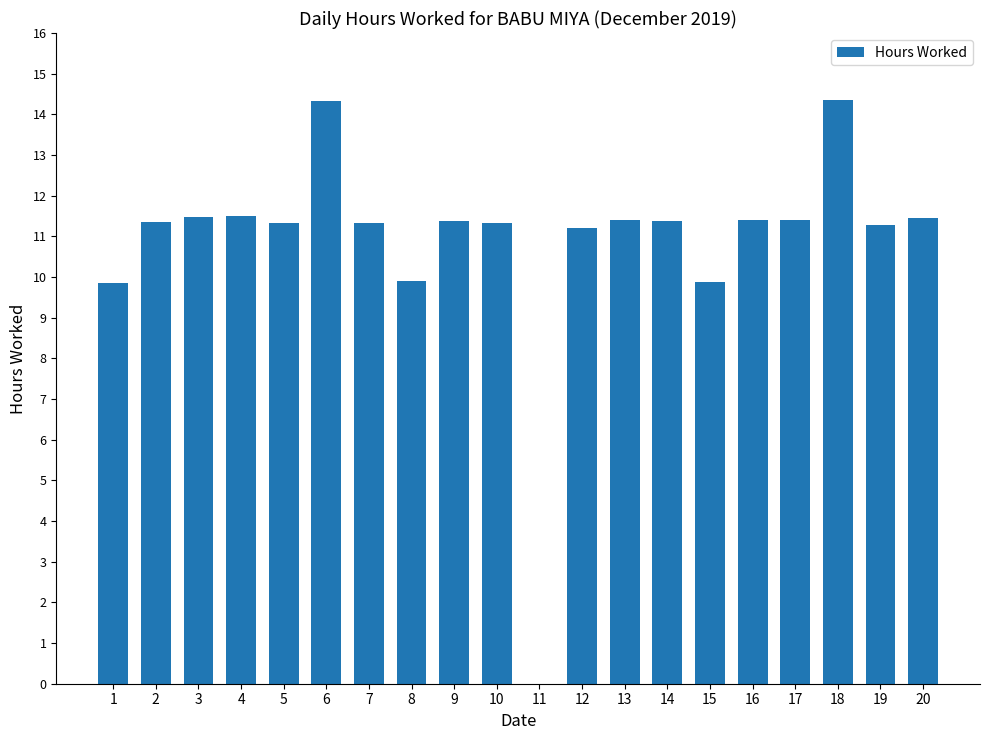

Which has a higher value, 1 or 18?

18